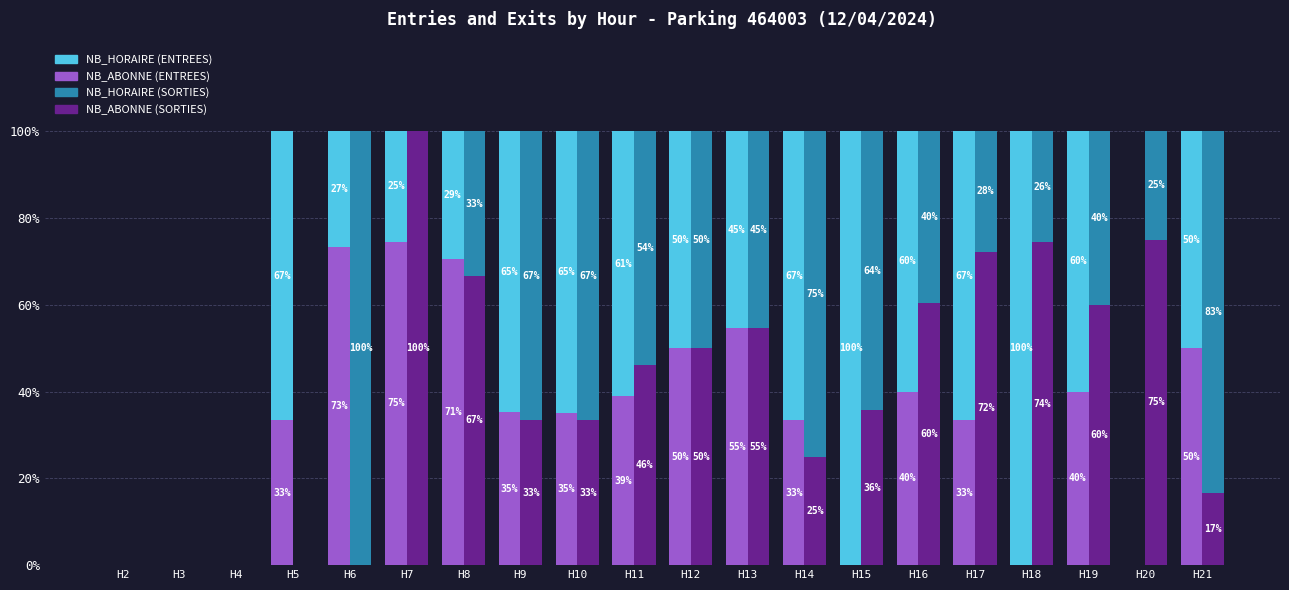

Rank the categories by ENTREES (NB_HORAIRE) value from lowest to highest.

H2, H3, H4, H20, H7, H6, H8, H13, H12, H21, H16, H19, H11, H9, H10, H5, H14, H17, H15, H18